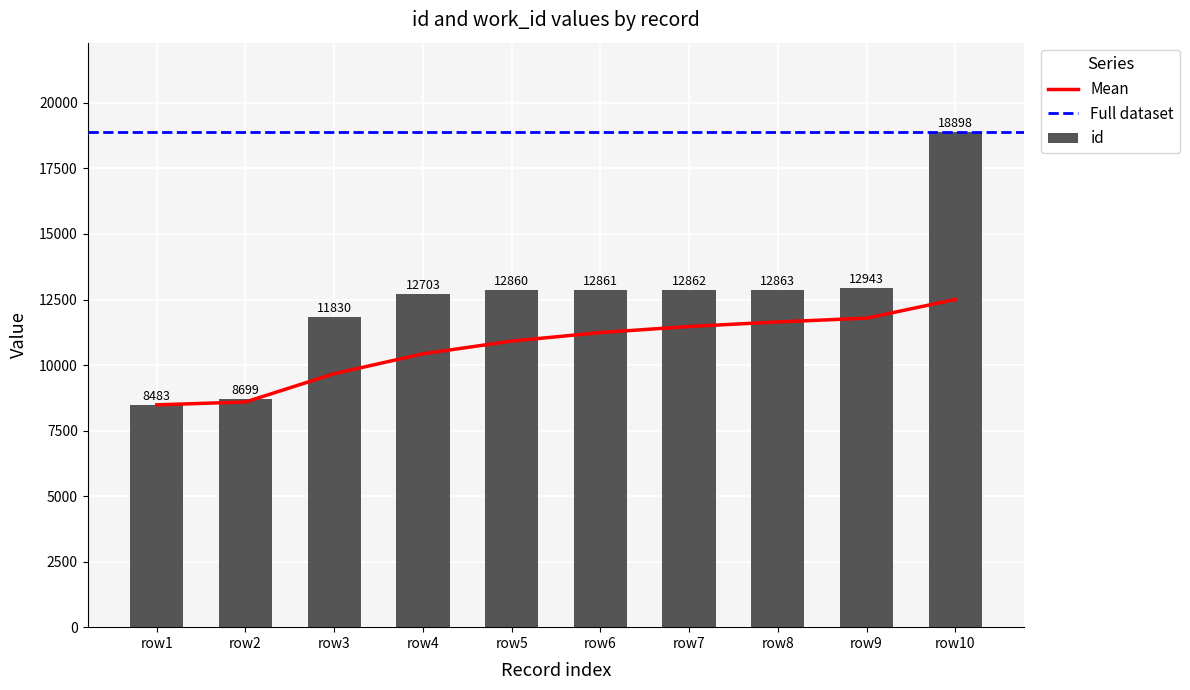

What is the minimum value shown in the chart?

8483